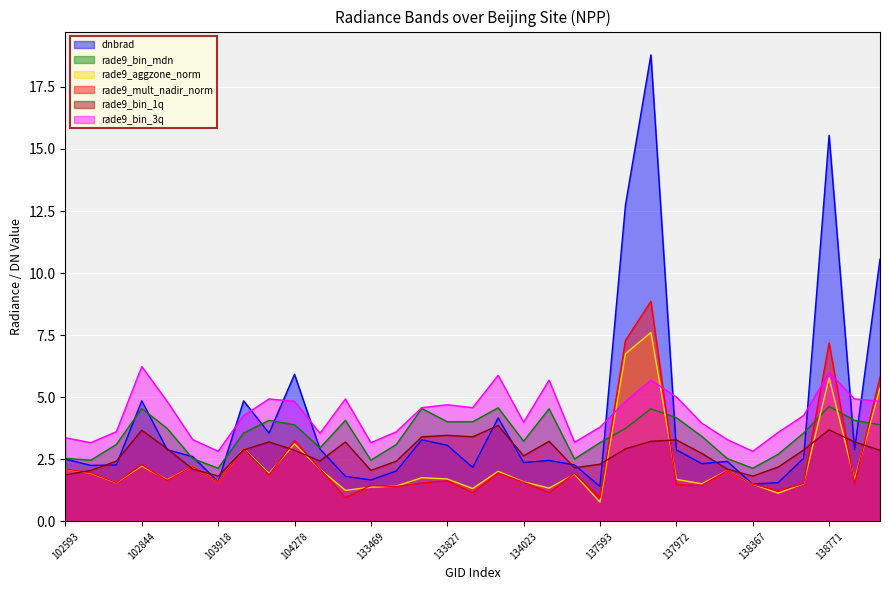

At which label is rade9_aggzone_norm closest to 4?

104278